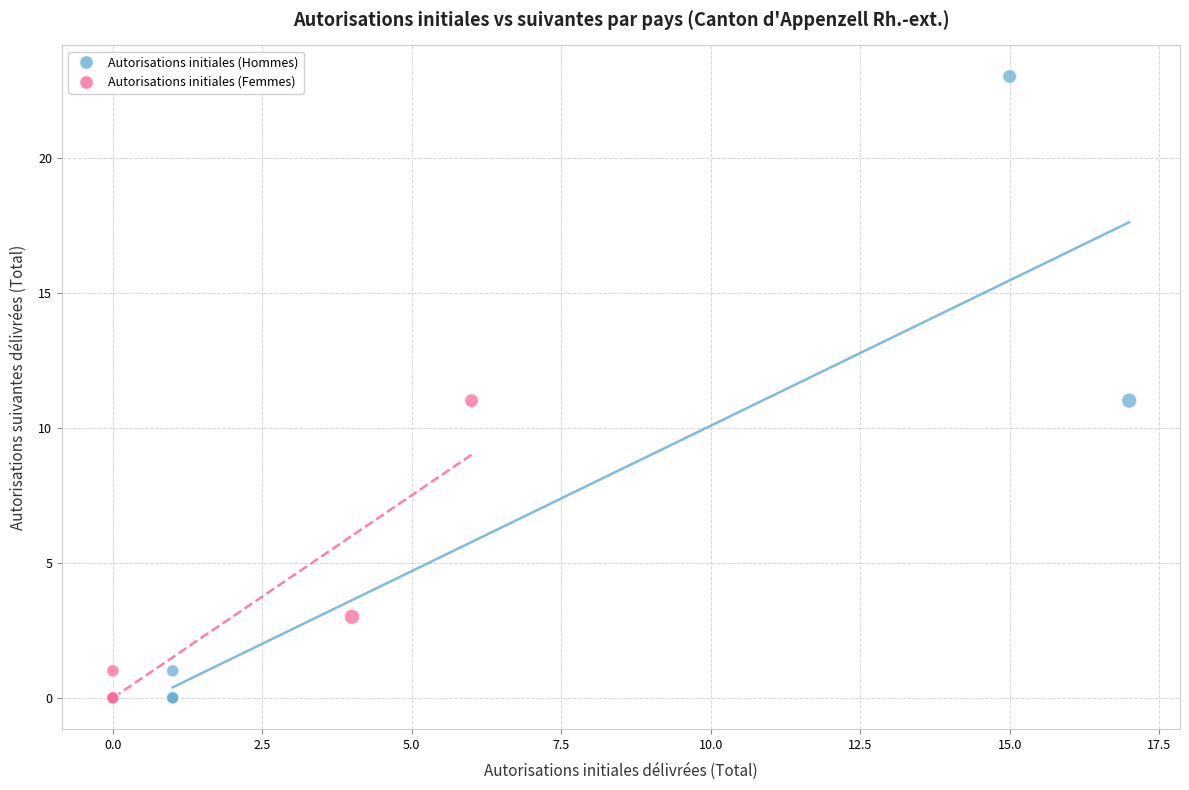

Which series has the largest Y range (max minus min)?

Autorisations initiales (Hommes)